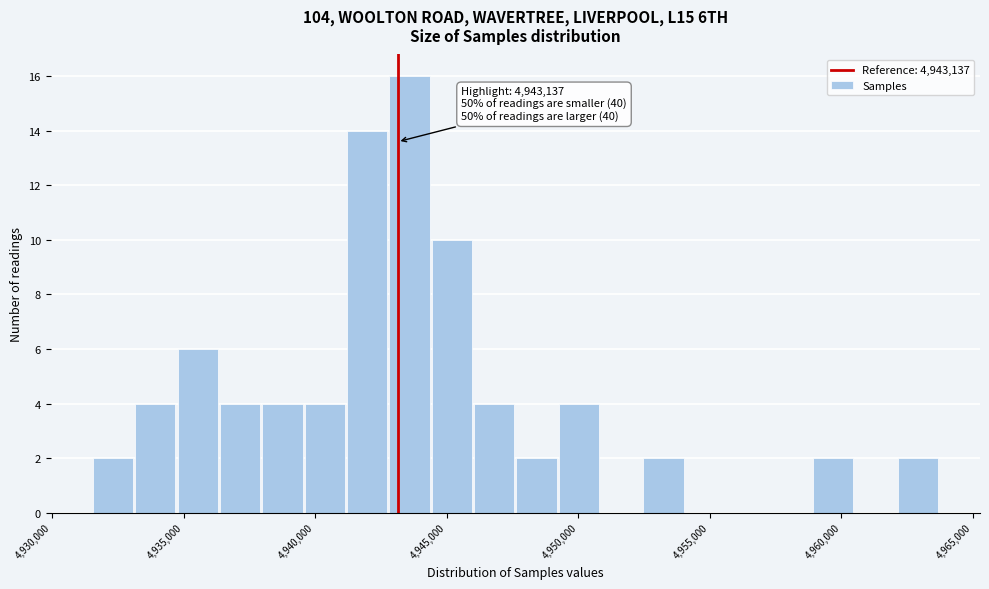

Read against the x-axis, roughly where is the centre of the tallest bar?

4943500